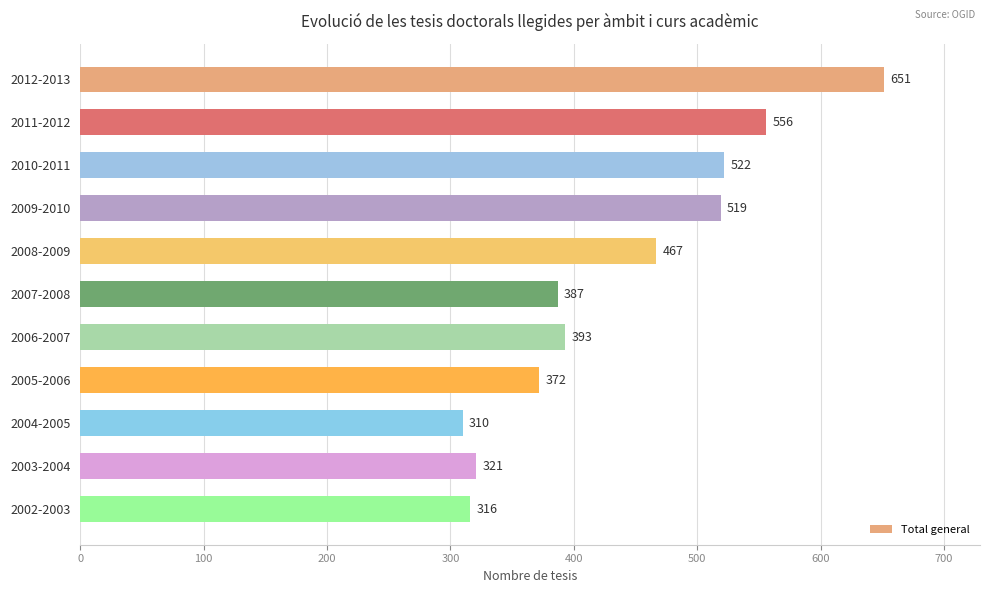

List the labels in order of value, smallest first.

2004-2005, 2002-2003, 2003-2004, 2005-2006, 2007-2008, 2006-2007, 2008-2009, 2009-2010, 2010-2011, 2011-2012, 2012-2013